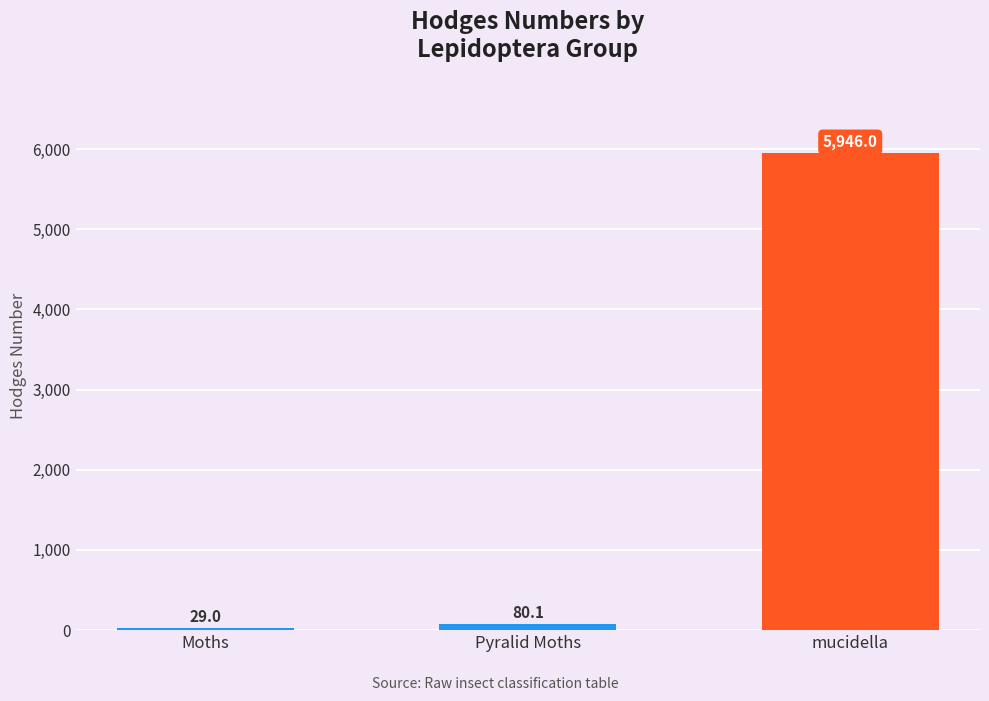

At which label does the data first exceed 80?

Pyralid Moths